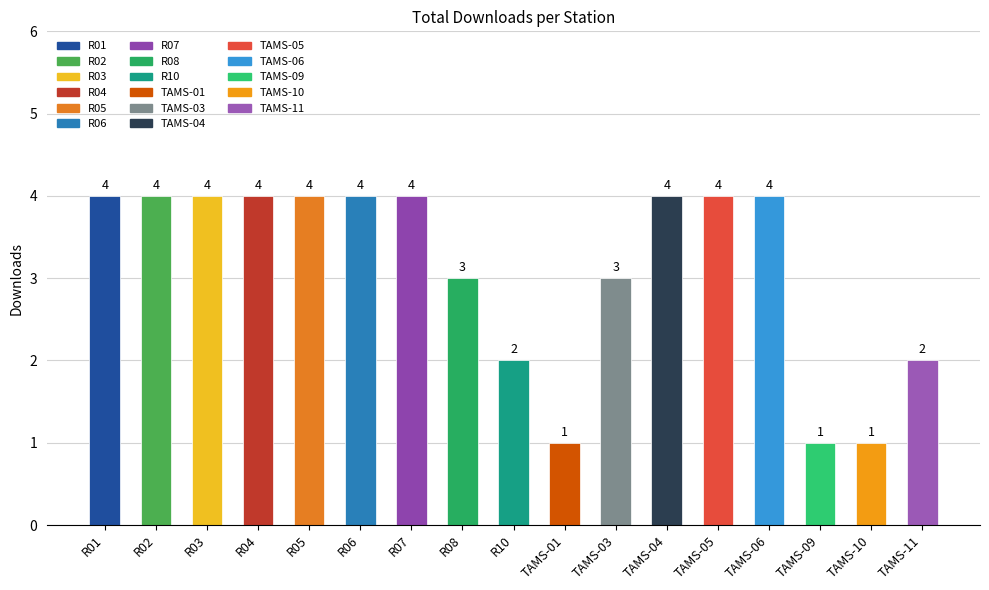

How many data points does each series have?

17